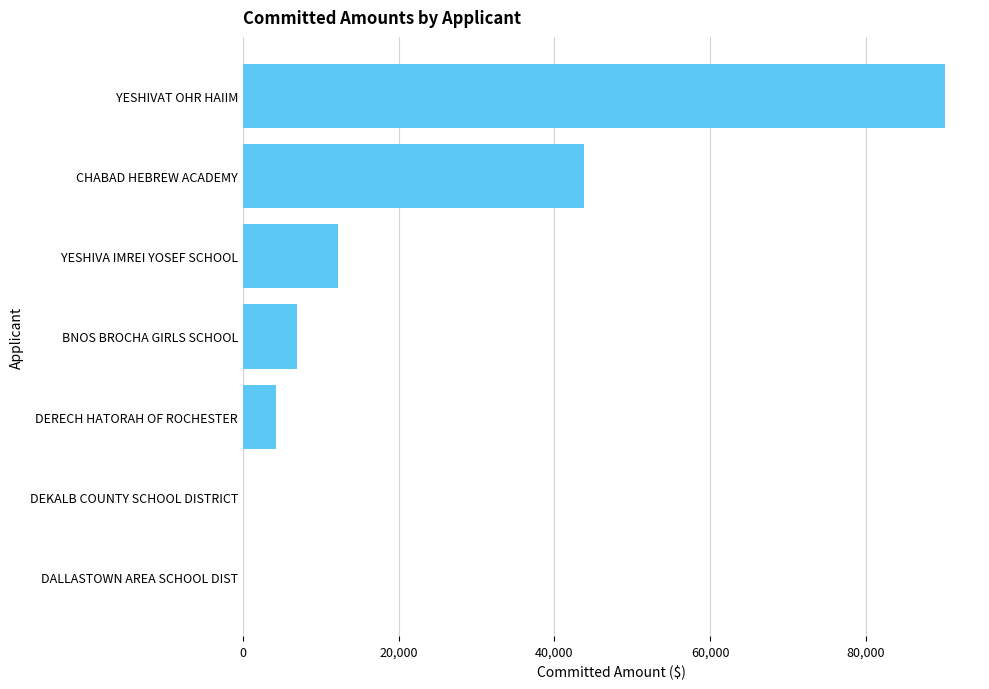

What is the change in value from DERECH HATORAH OF ROCHESTER to YESHIVAT OHR HAIIM?

+85920